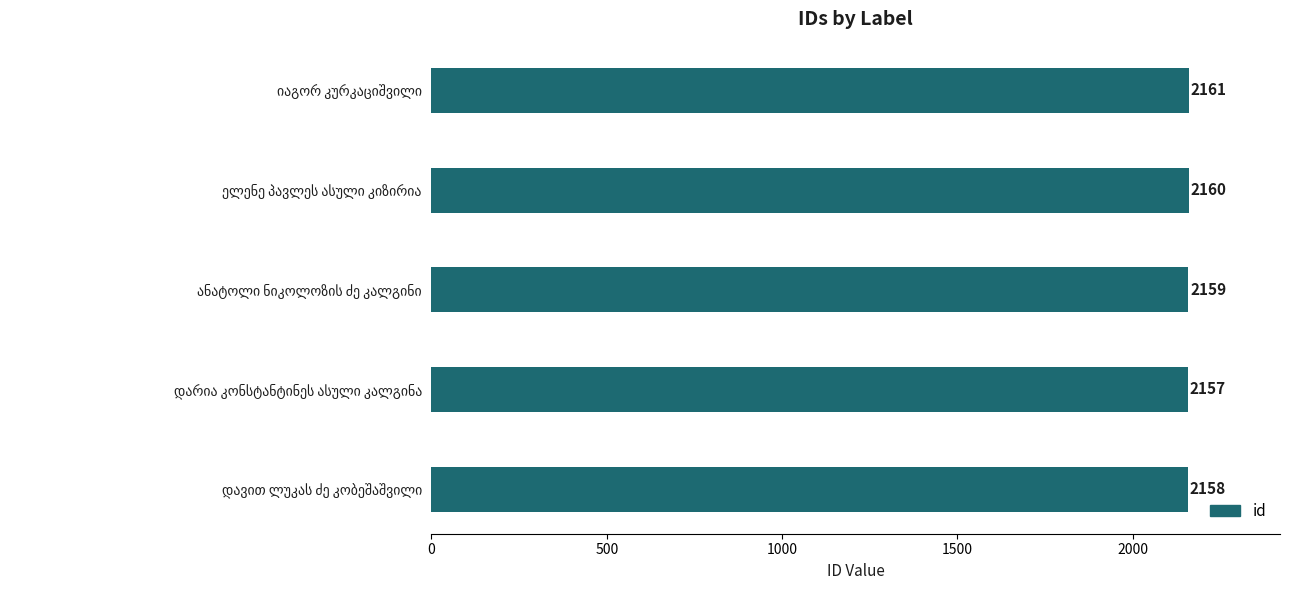

What is the difference between the maximum and second lowest values?

3